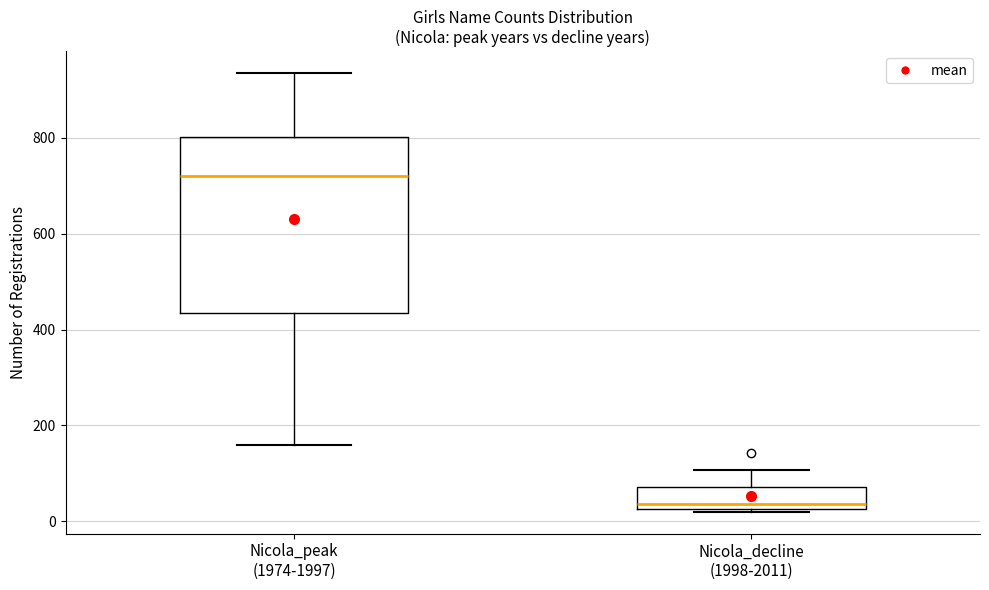

Which box has the lowest median line?

Nicola_decline (1998-2011)